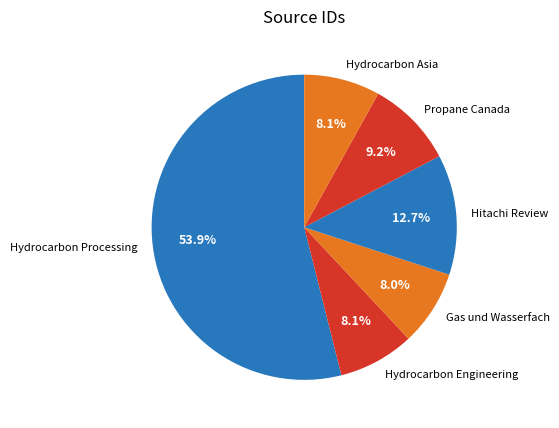

How many slices are in this pie chart?

6